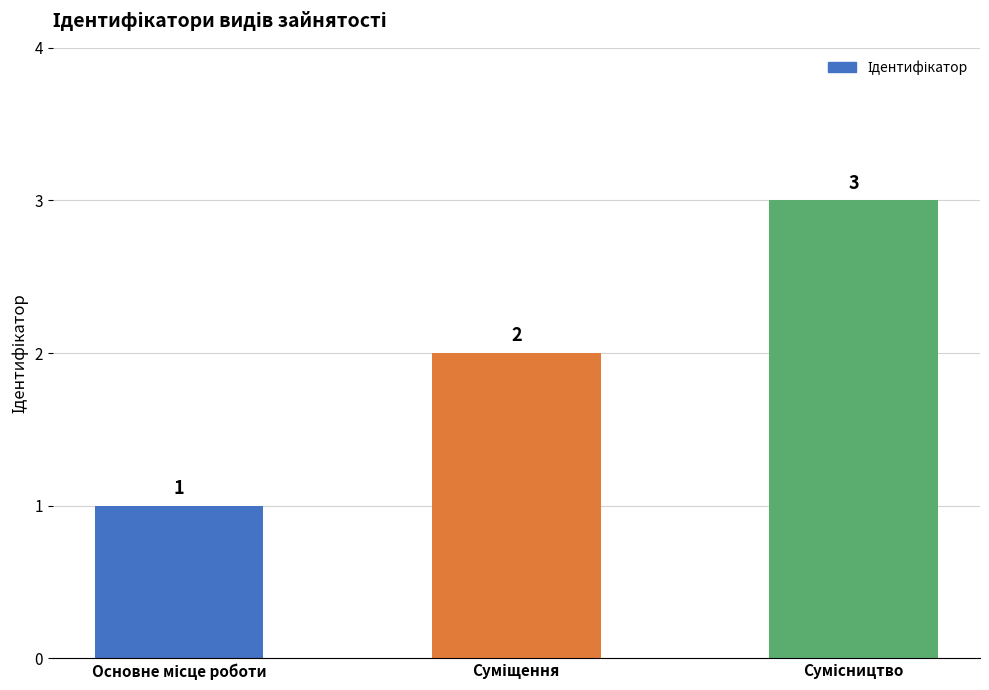

How many values are below 2?

1